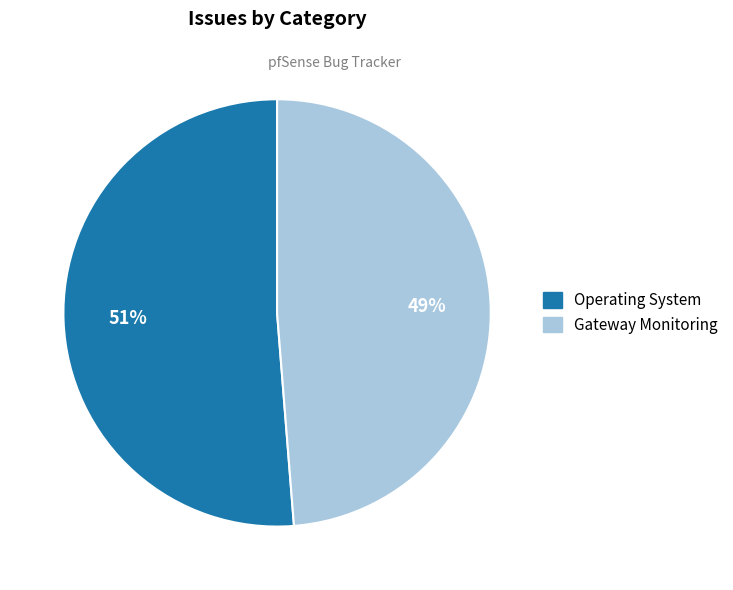

Is it true that Gateway Monitoring is 54% of the pie?

False